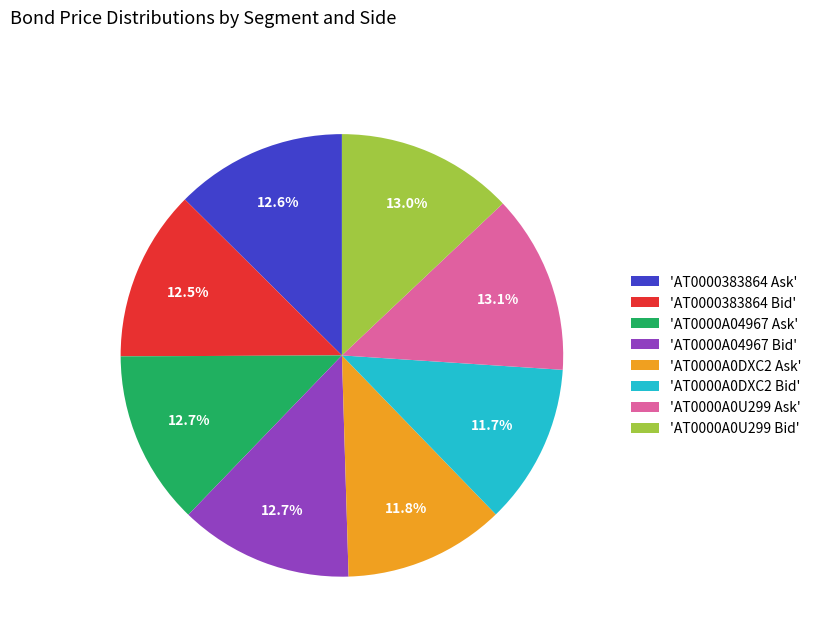

What is the ratio of the value at 'AT0000A0DXC2 Bid' to the value at 'AT0000383864 Ask'?

0.9